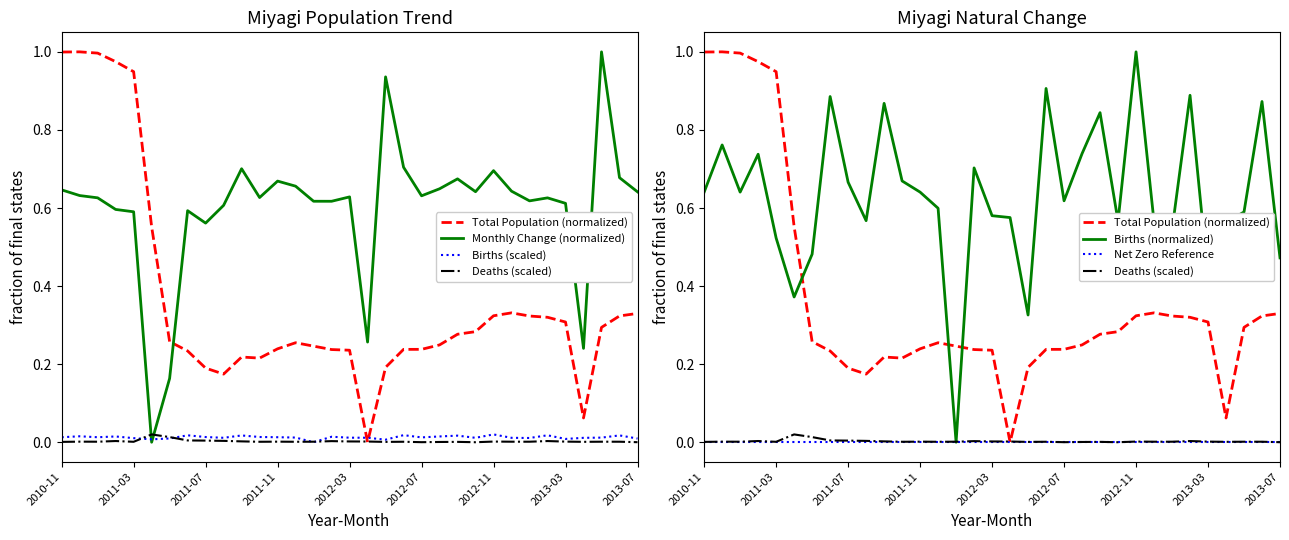

True or false: Net Zero Reference and Total Population (normalized) intersect in this chart.

False